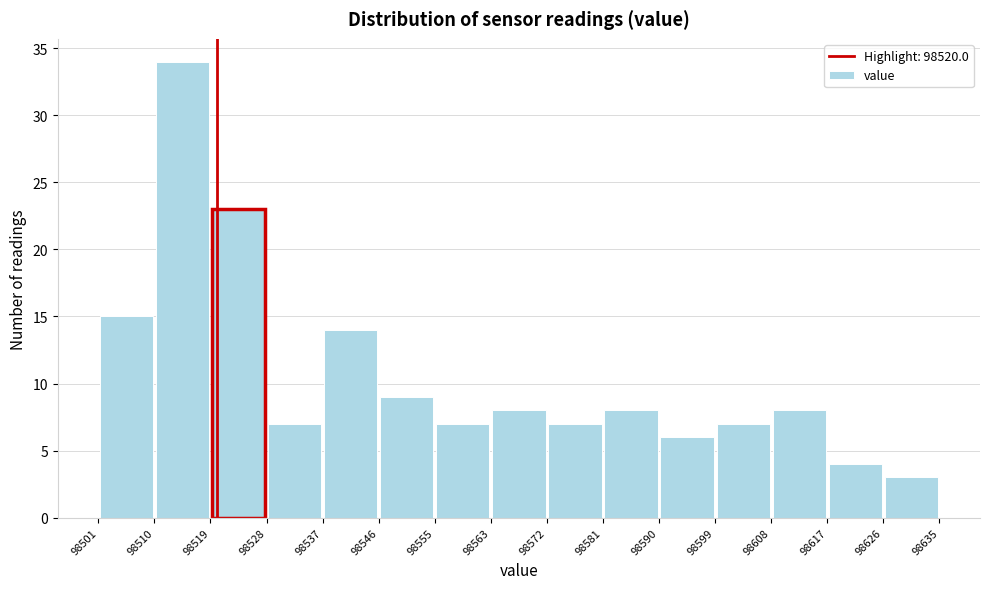

Reading left to right, list every bar in this chart as the range it spans on the x-axis followed by its height. The values are not printed on the chart, so give them approximately, as read against the axis.

98501 to 98510: 15
98510 to 98519: 34
98519 to 98528: 23
98528 to 98537: 7
98537 to 98546: 14
98546 to 98555: 9
98555 to 98563: 7
98563 to 98572: 8
98572 to 98581: 7
98581 to 98590: 8
98590 to 98599: 6
98599 to 98608: 7
98608 to 98617: 8
98617 to 98626: 4
98626 to 98635: 3